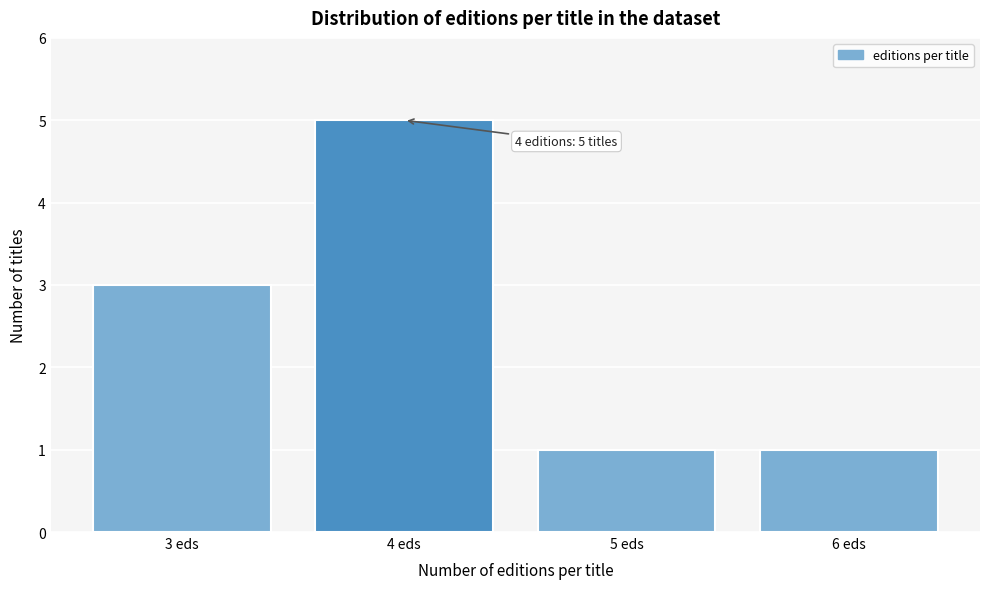

Reading right to left, transcribe all the data shown in this chart.

6 eds=1	5 eds=1	4 eds=5	3 eds=3